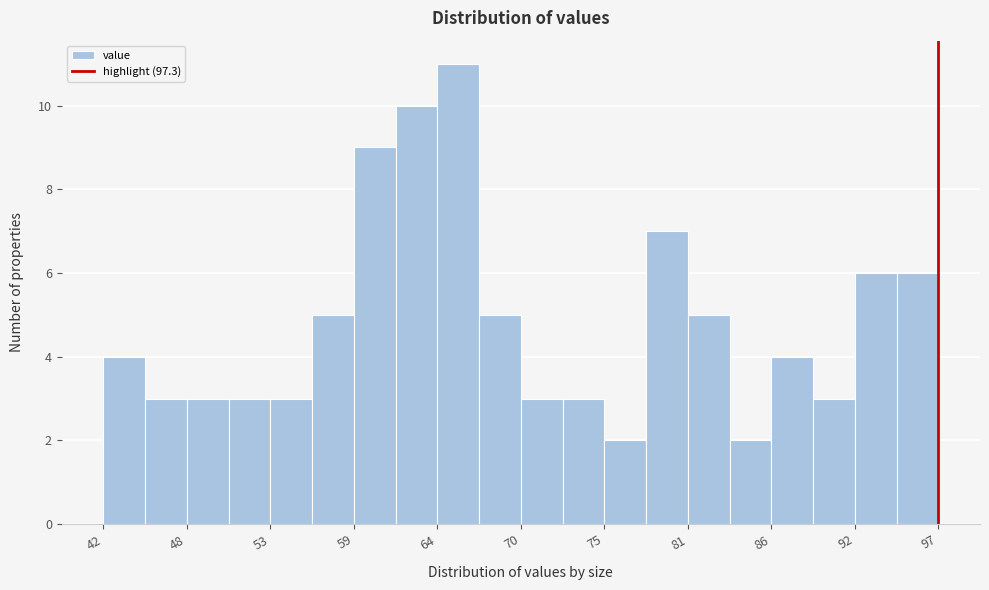

Around what value on the x-axis is the tallest bar? Give the approximate position of its centre, as read against the axis.

66